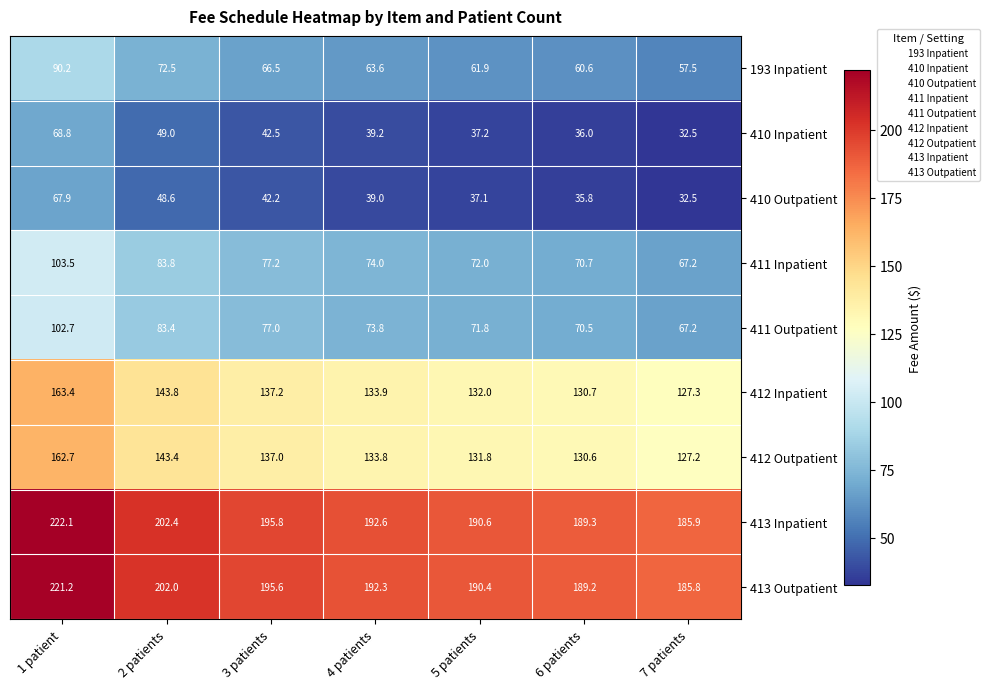

What is the smallest value displayed?

32.5